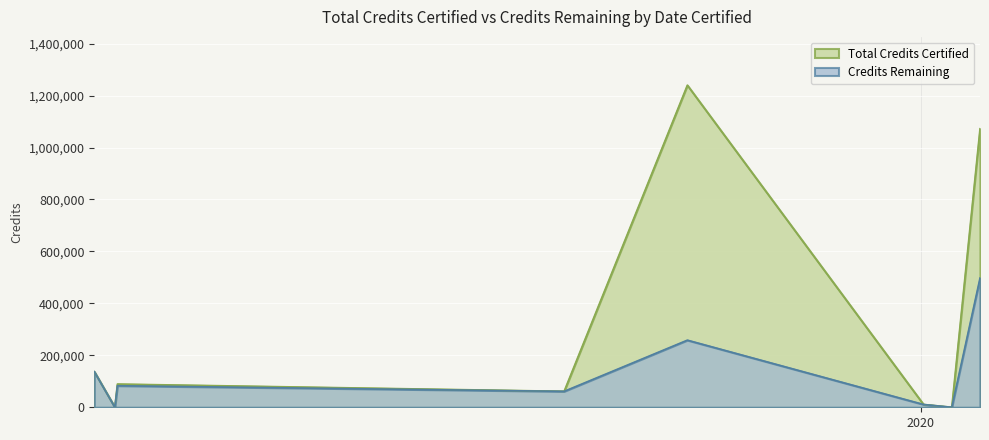

True or false: Credits Remaining and Total Credits Certified cross at least once.

False